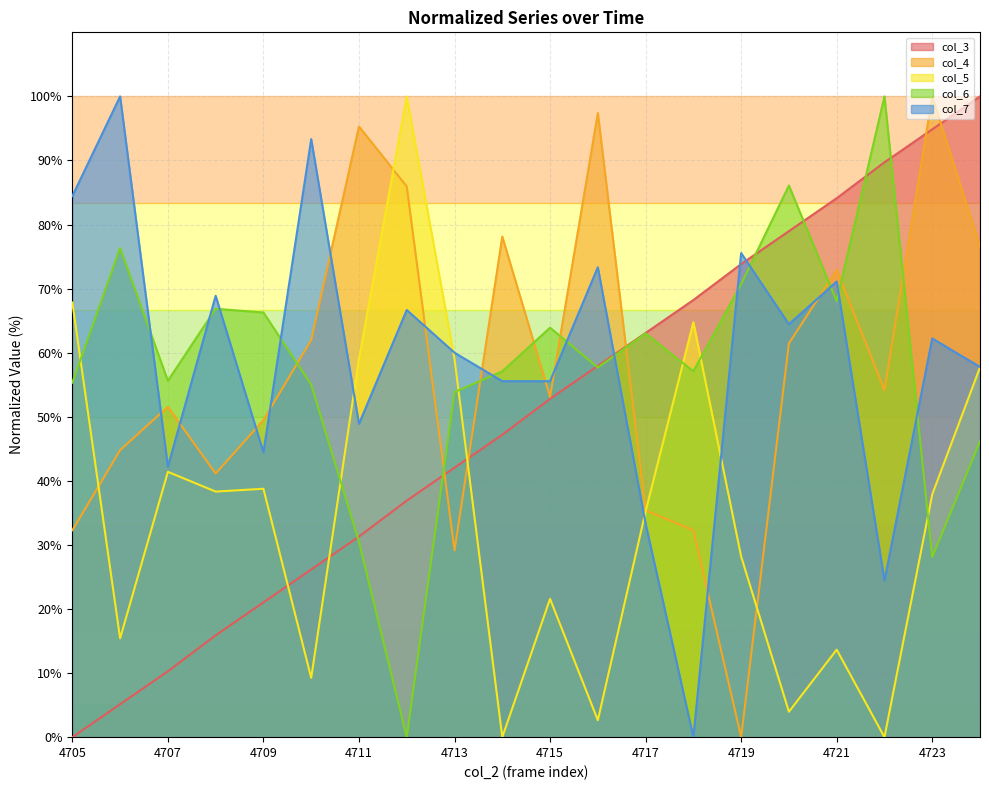

True or false: col_5 has a value of 19.0 at 4707.

False